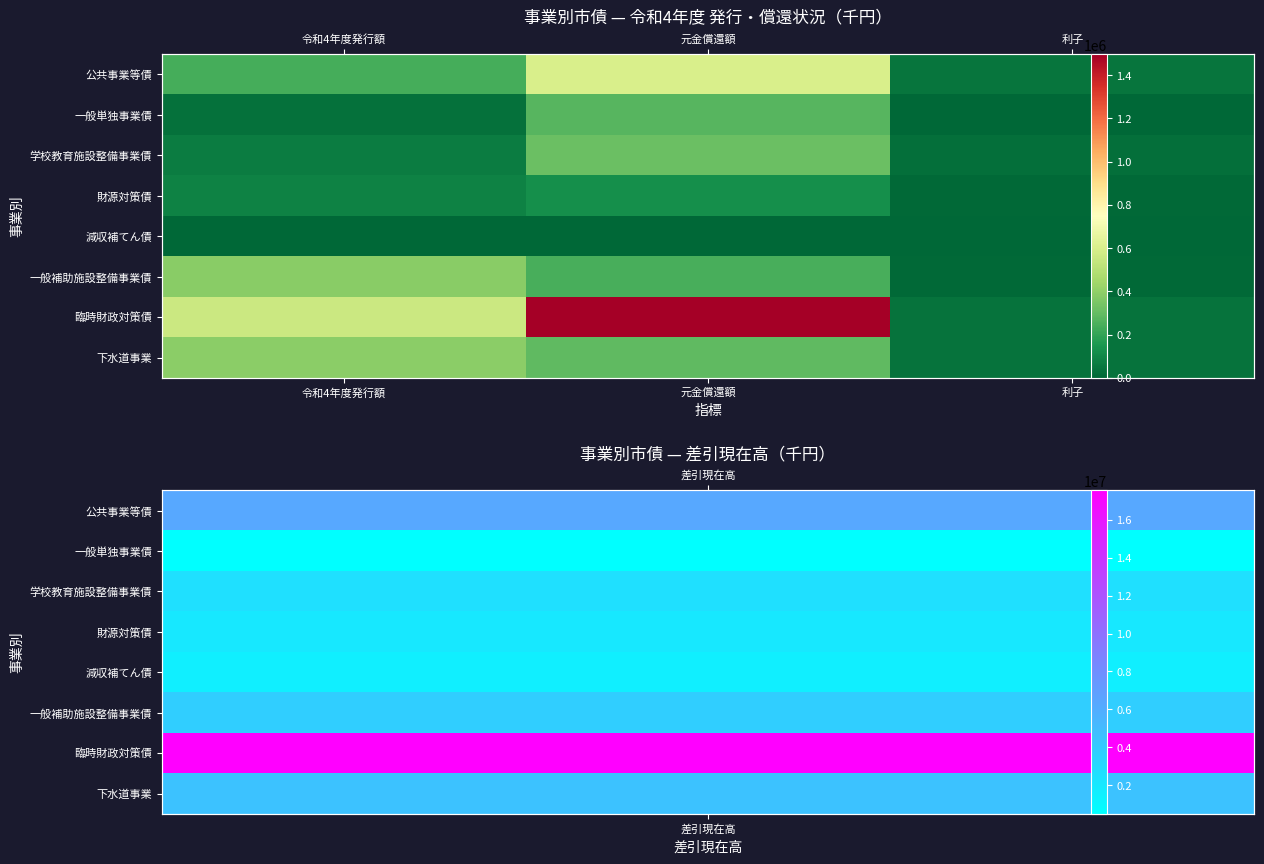

What is the minimum value for 臨時財政対策債?

38317